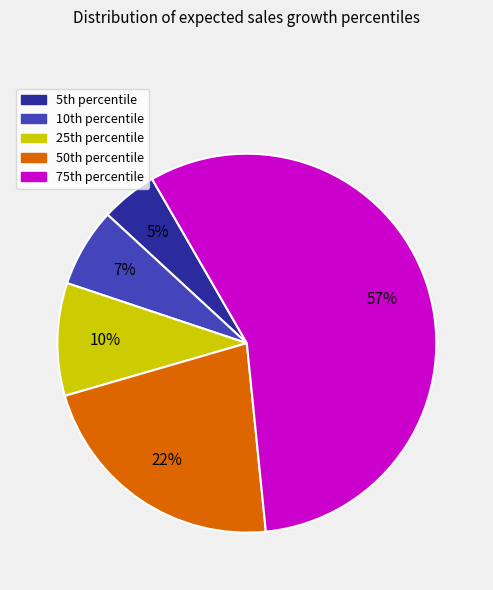

Is there any slice that represents more than half of the pie?

Yes